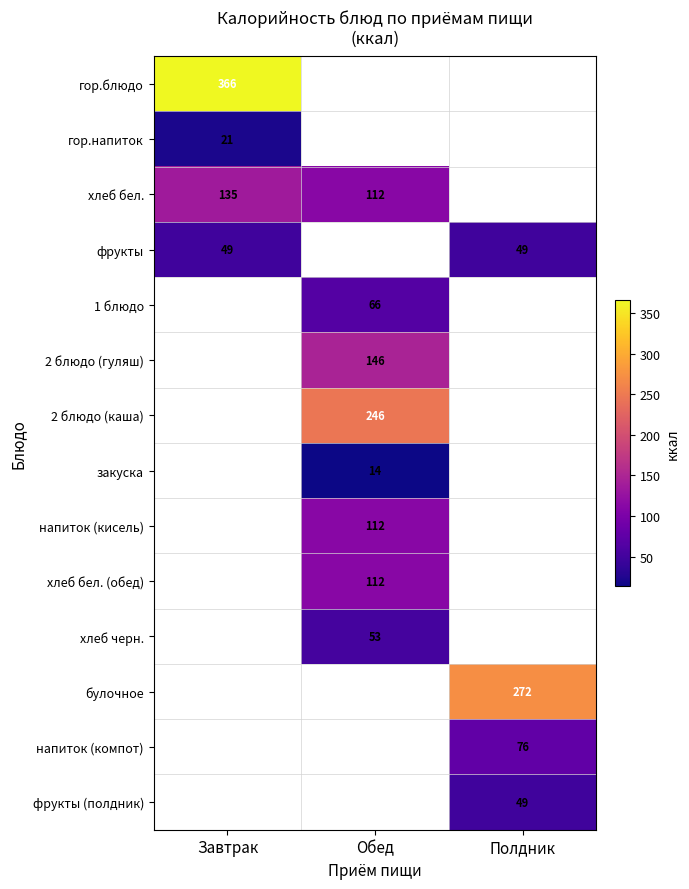

The value of 1 блюдо at Обед is 92.8. True or false?

False